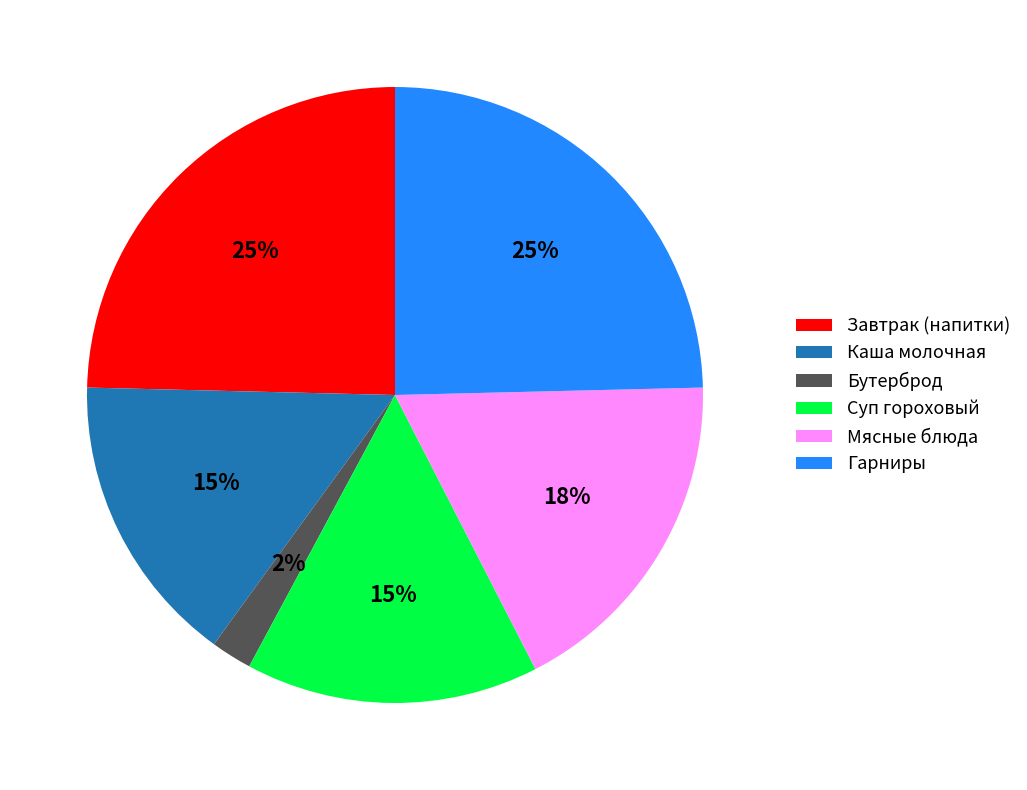

Do Бутерброд and Каша молочная together represent more than half of the pie?

No